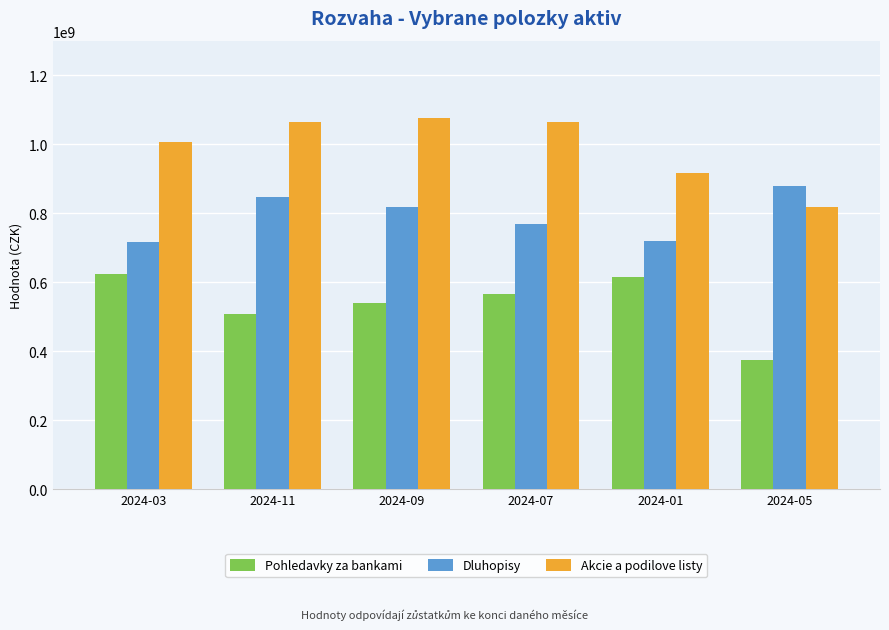

Is the value of Akcie a podilove listy at 2024-07 greater than the value of Pohledavky za bankami at 2024-07?

Yes